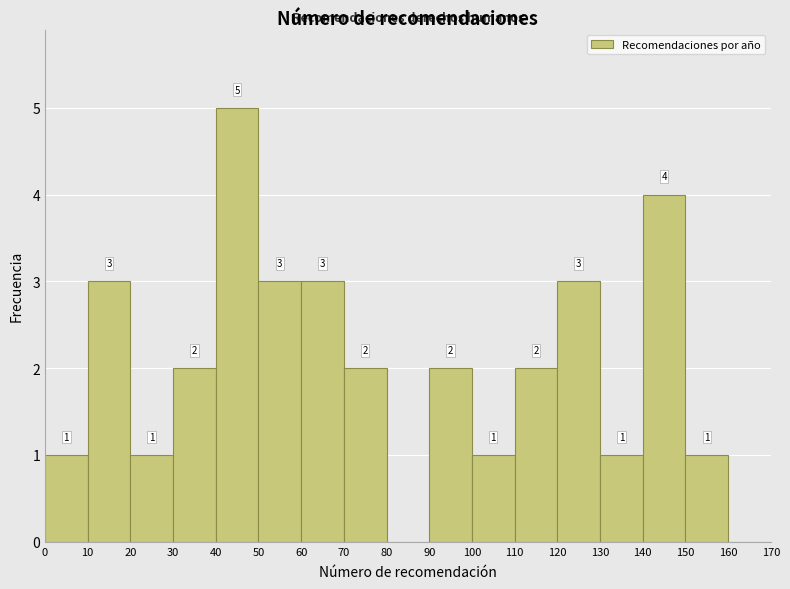

Which range on the x-axis has the tallest bar?

40 to 50